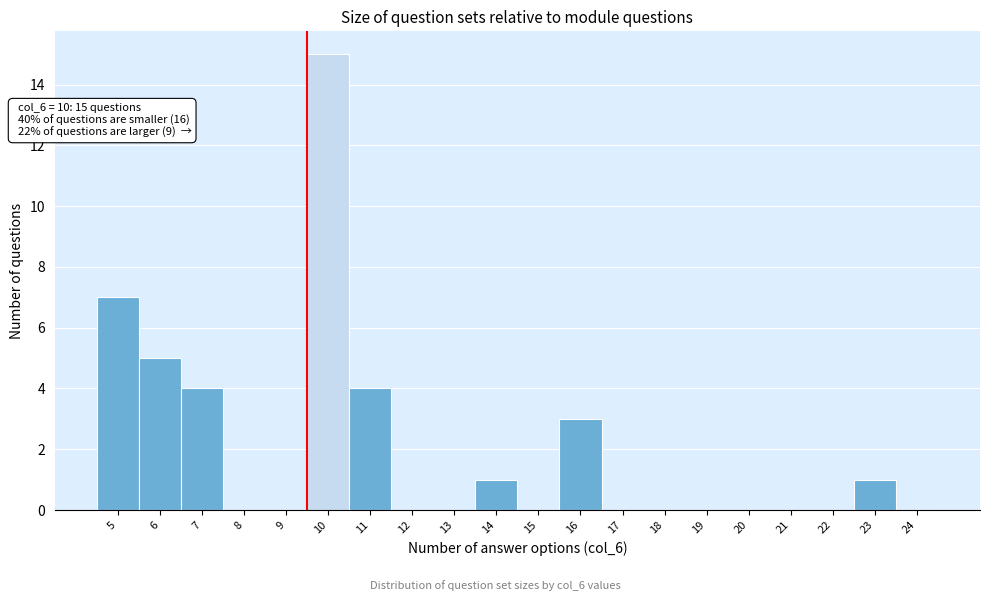

Reading right to left, list all the values displayed in this chart.

24=0	23=1	22=0	21=0	20=0	19=0	18=0	17=0	16=3	15=0	14=1	13=0	12=0	11=4	10=15	9=0	8=0	7=4	6=5	5=7